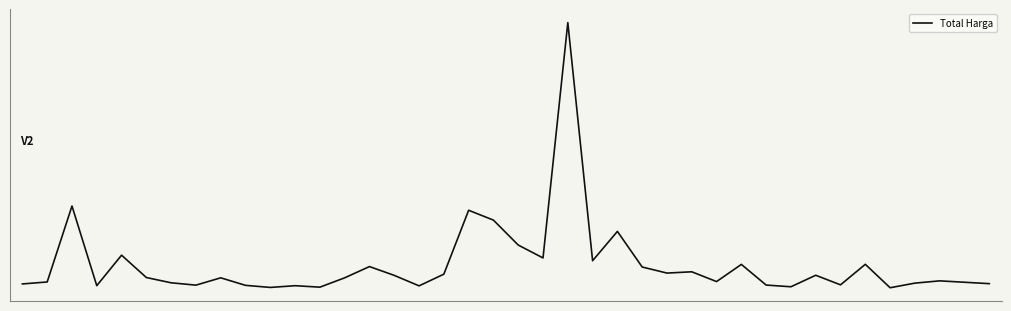

Rank the categories by value from lowest to highest.

35, 10, 12, 31, 16, 11, 3, 9, 7, 30, 33, 0, 39, 36, 6, 38, 1, 28, 37, 8, 13, 5, 15, 32, 17, 26, 27, 25, 14, 29, 34, 23, 21, 4, 20, 24, 19, 18, 2, 22